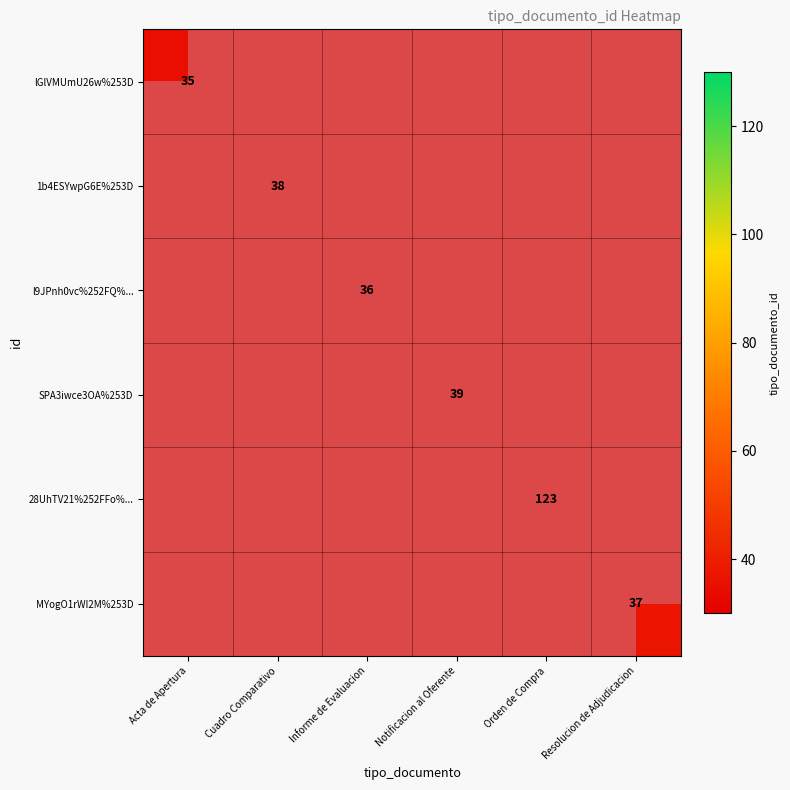

Which label corresponds to the smallest value in the chart?

Acta de Apertura